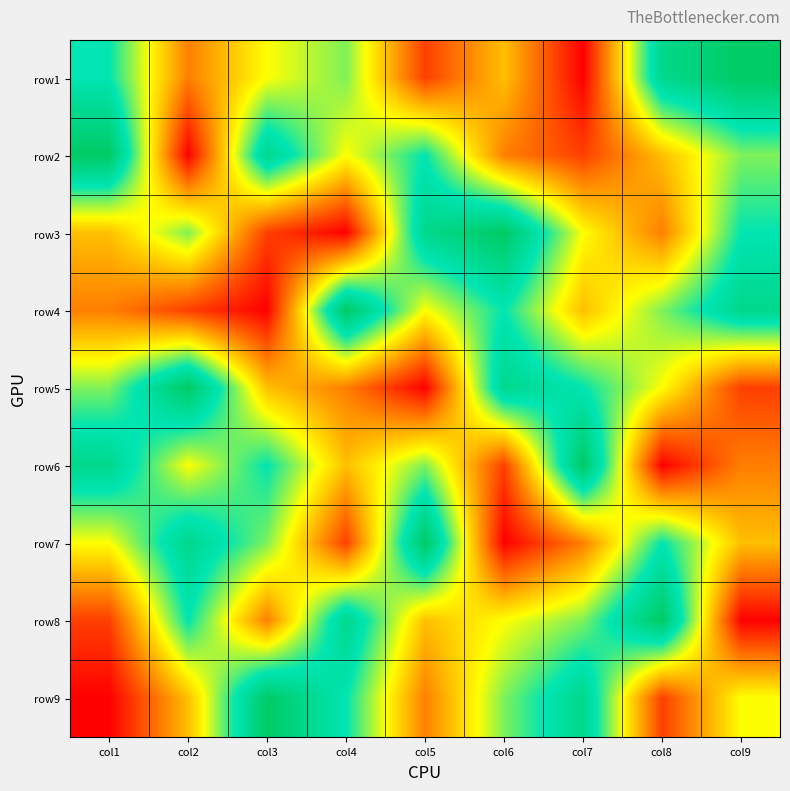

At which category is the sum across all series the highest?

col1